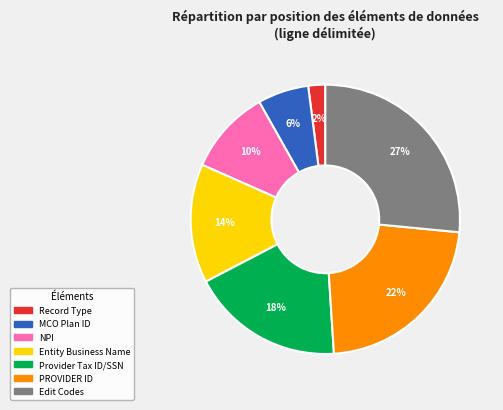

To the nearest percent, what is the average slice percentage?

14%